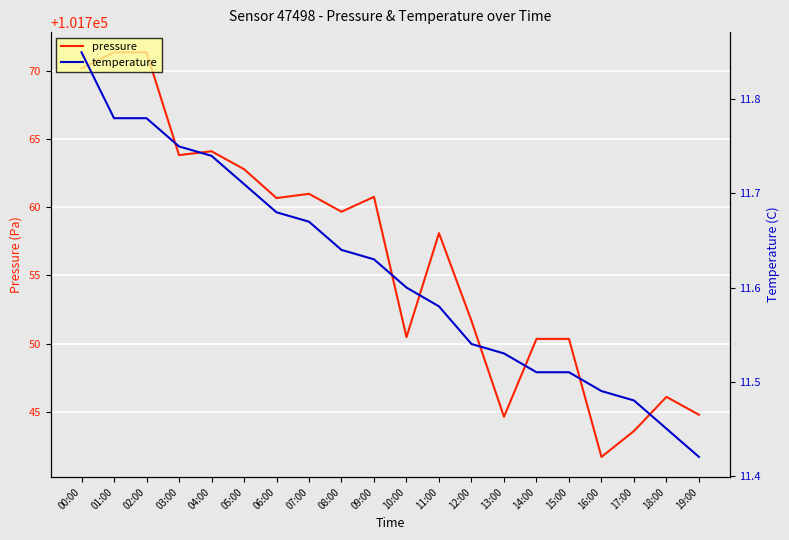

What position from the right is 08:00?

12